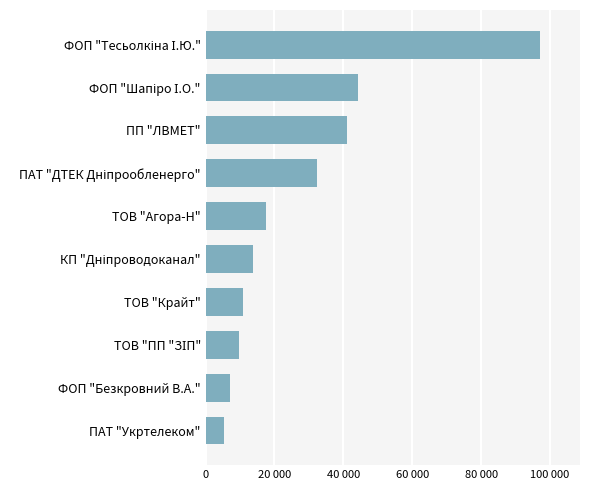

Are the bars grouped side by side (vs. stacked)?

No